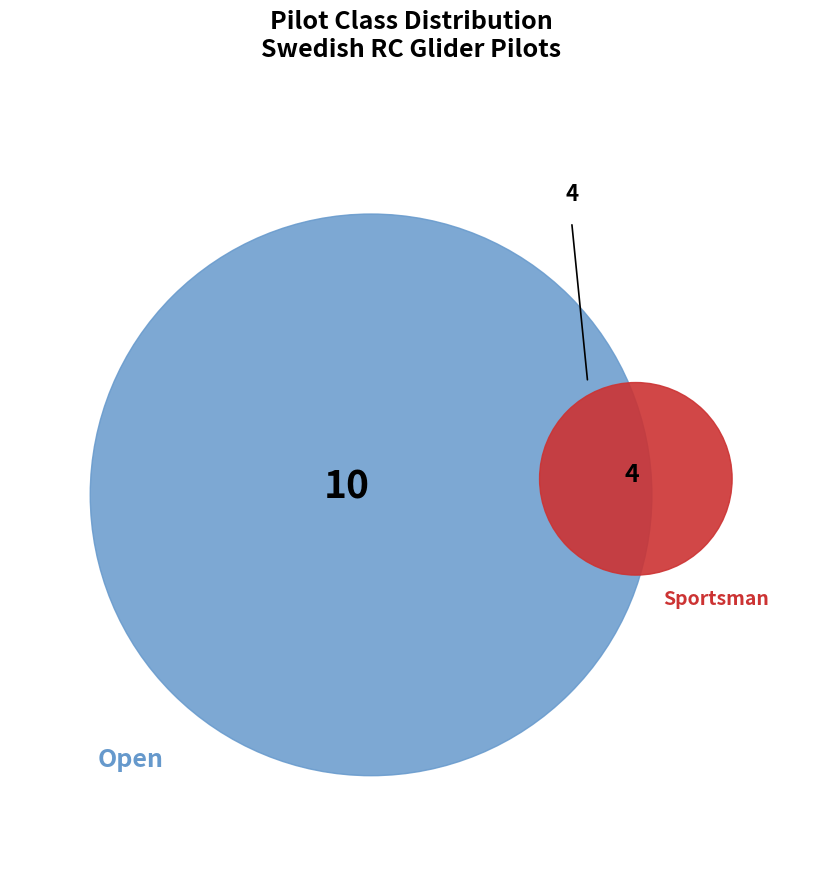

How many slices are in this pie chart?

2